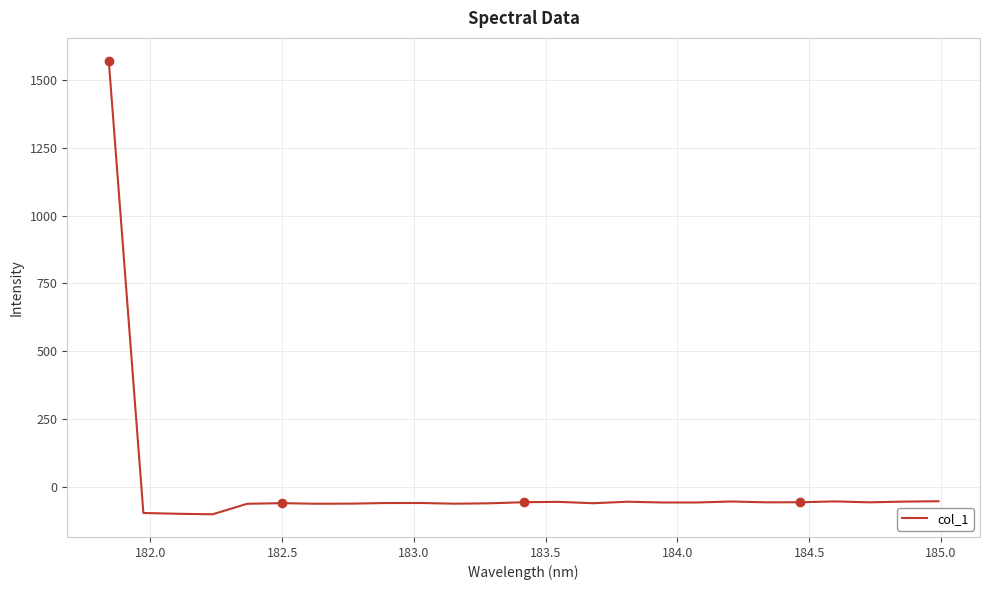

What is the greatest value displayed?

1570.3